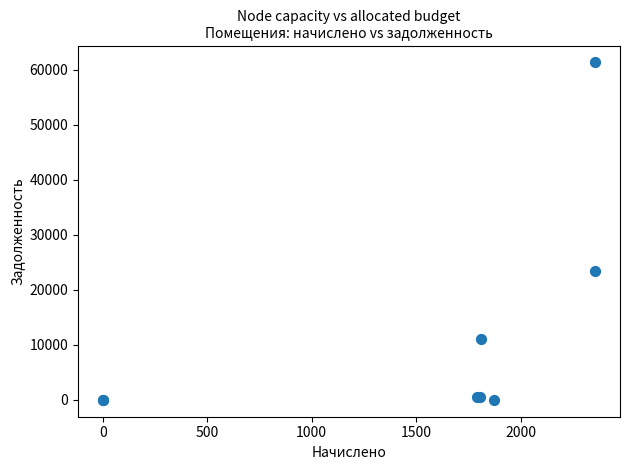

What Y value in the scatter plot is closest to 30663?

23362.4